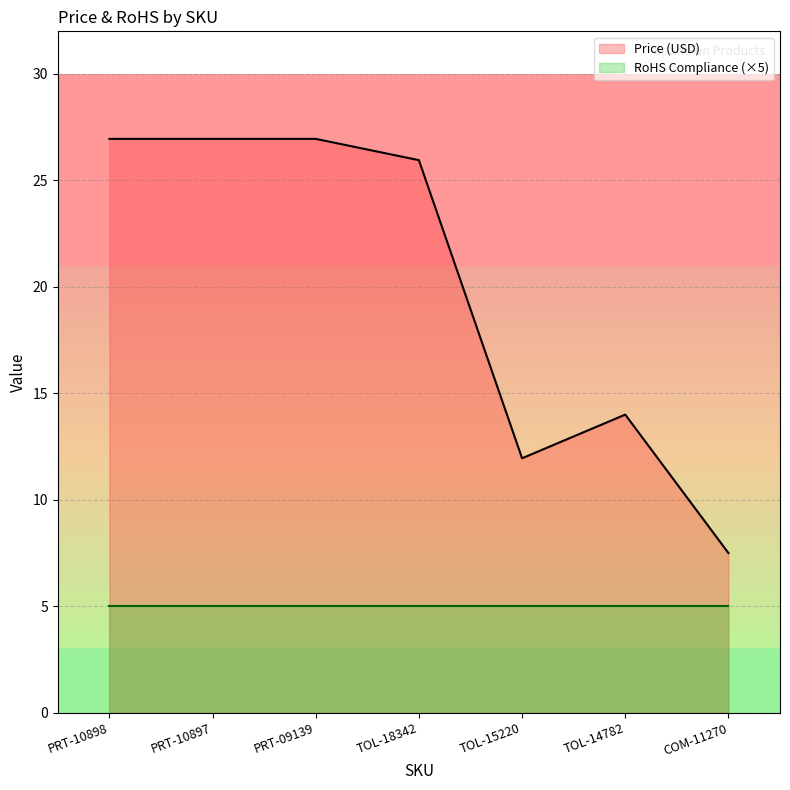

Which label corresponds to the largest value in the chart?

PRT-10898